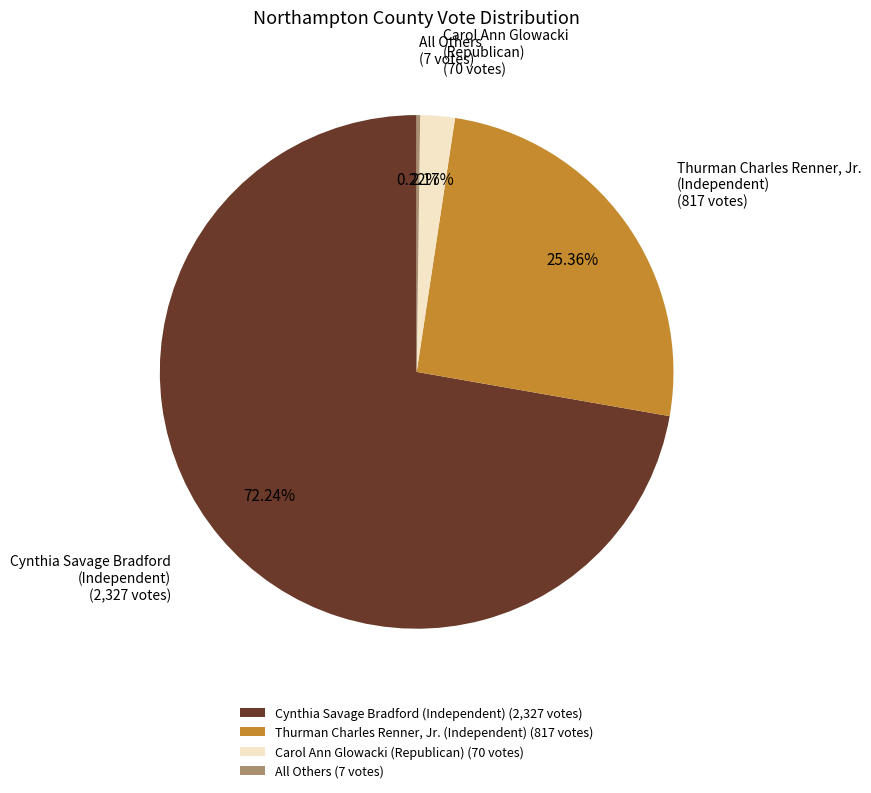

Which has a higher value, Carol Ann Glowacki (Republican) (70 votes) or Thurman Charles Renner, Jr. (Independent) (817 votes)?

Thurman Charles Renner, Jr. (Independent) (817 votes)